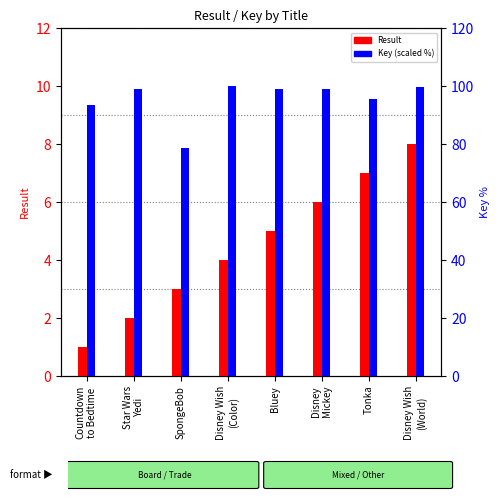

Rank the series by their maximum value, from highest to lowest.

Key (scaled %), Result